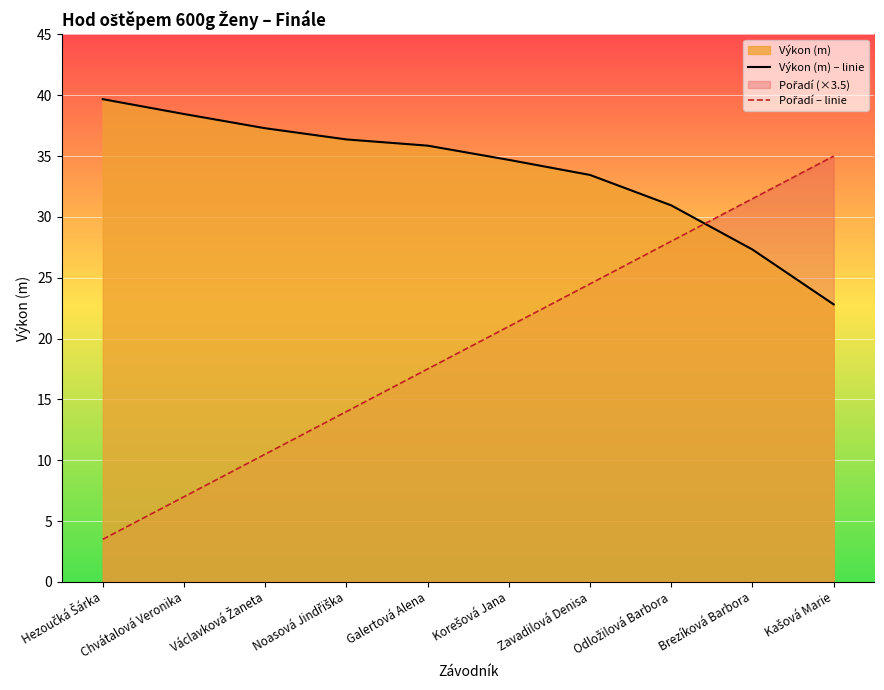

Where do Výkon (m) – linie and Pořadí – linie first cross each other?

Odložilová Barbora and Brezíková Barbora